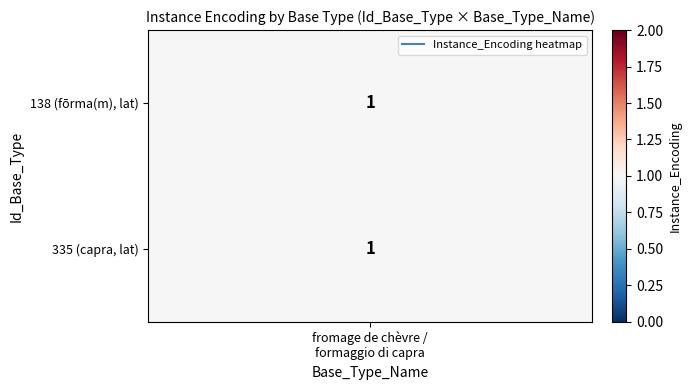

True or false: 138 has a value of 2 at 0.

False